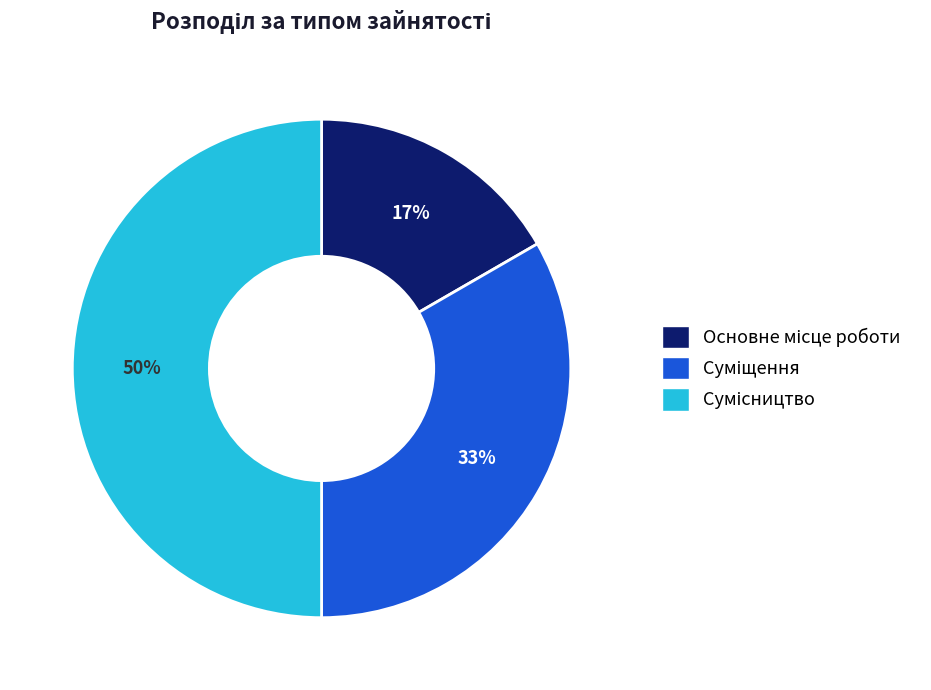

Count the number of slices in the pie.

3